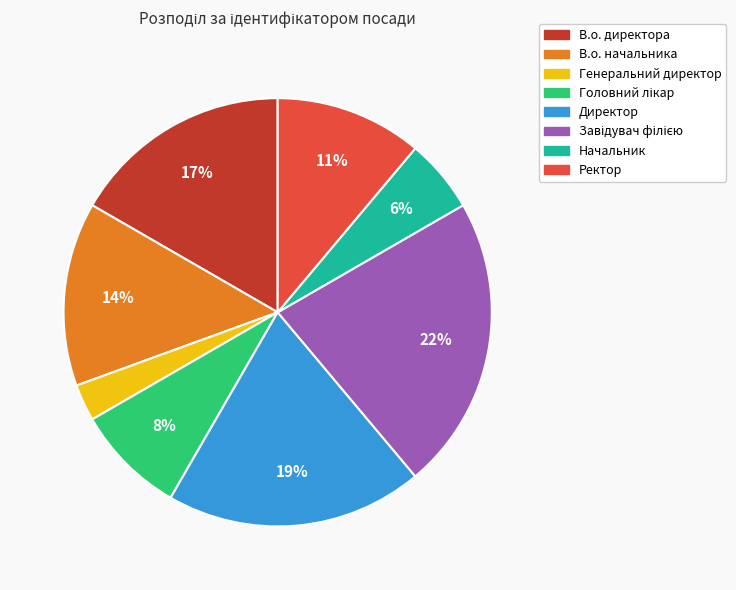

Is it true that В.о. директора is 5% of the pie?

False